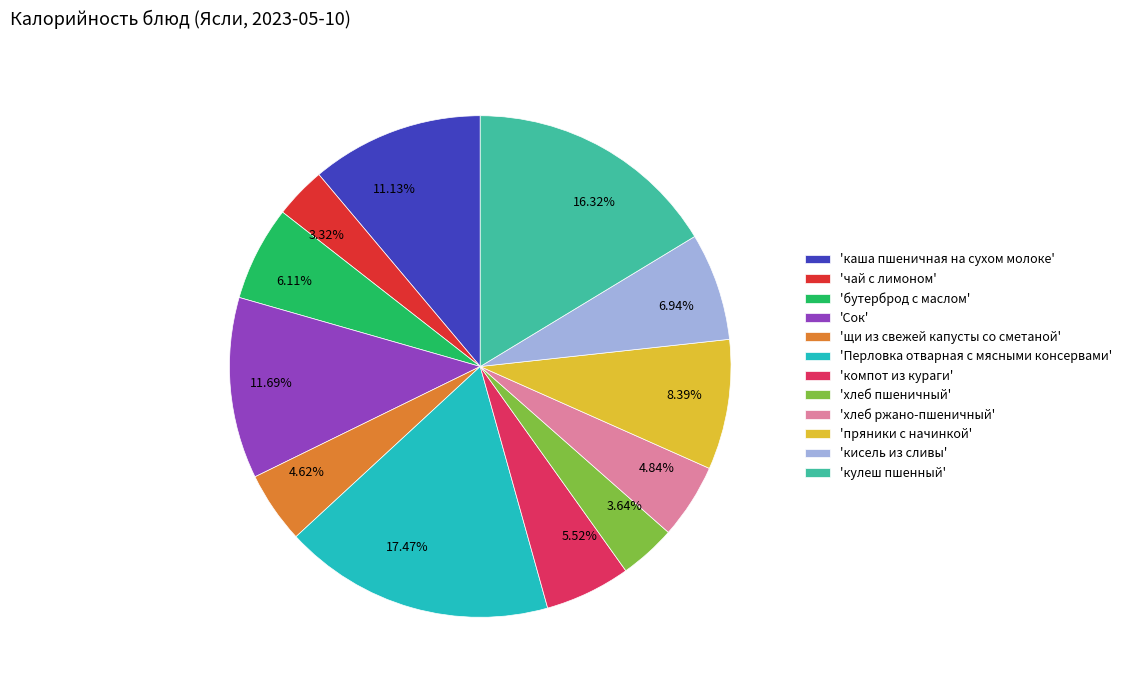

Does 8.39% account for over 50% of the chart?

No